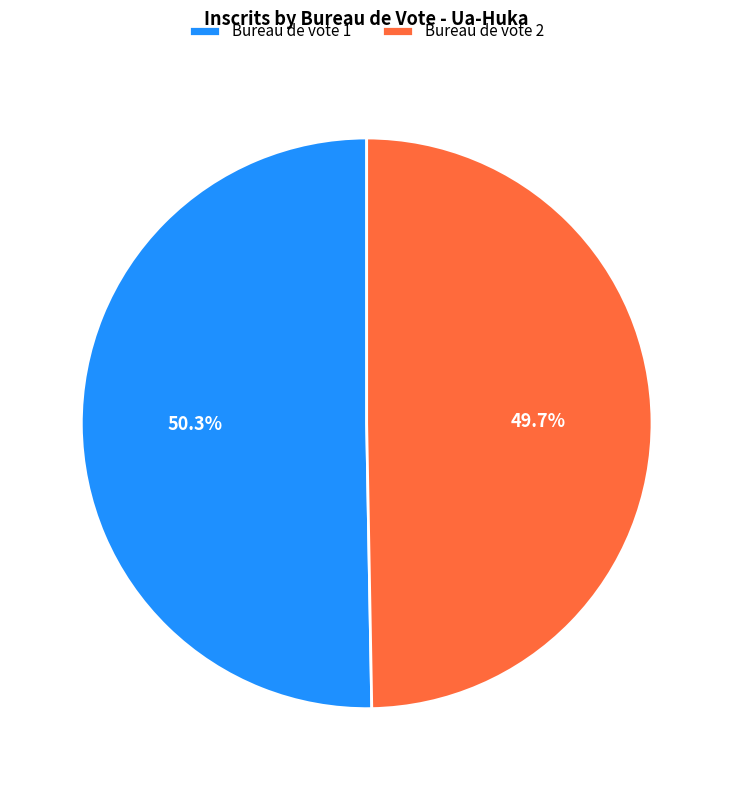

What is the ratio of the value at Bureau de vote 2 to the value at Bureau de vote 1?

1.0